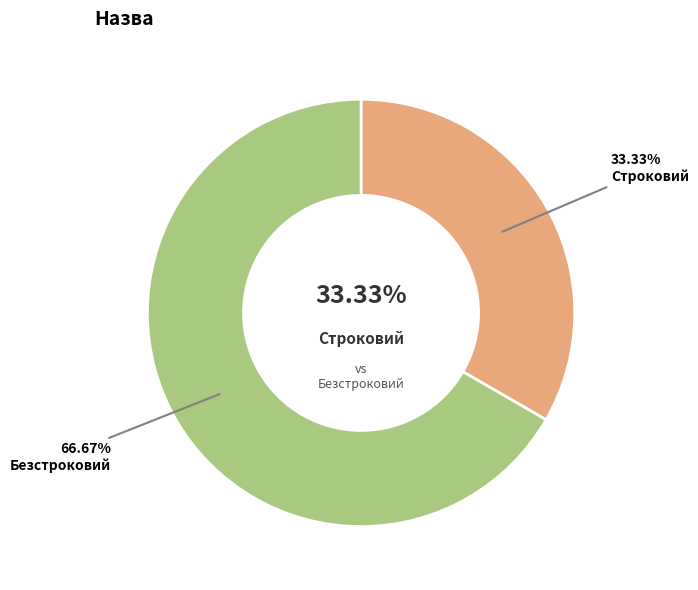

How many slices are in this pie chart?

2